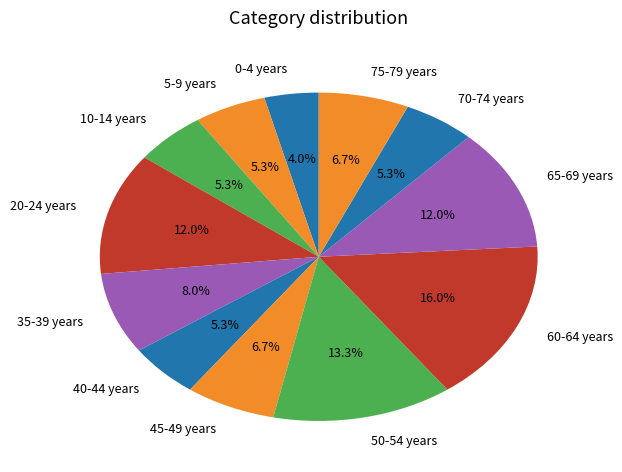

To the nearest percent, what is the average slice percentage?

8%